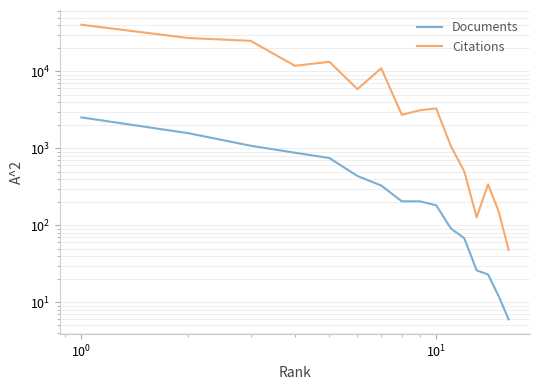

Which series has the largest range (max minus min)?

Citations